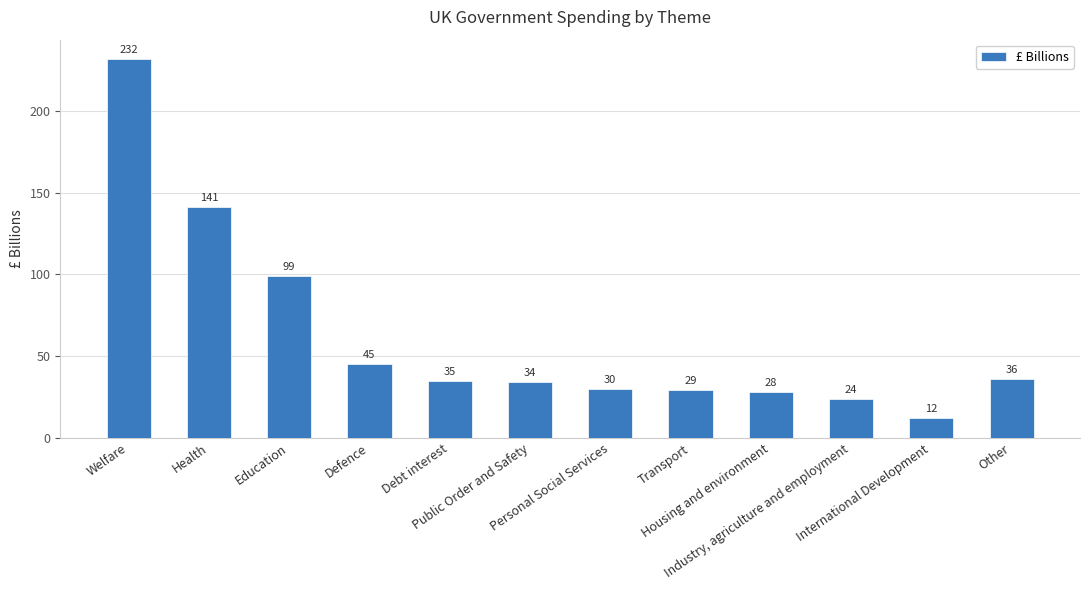

Rank the categories by value from highest to lowest.

Welfare, Health, Education, Defence, Other, Debt interest, Public Order and Safety, Personal Social Services, Transport, Housing and environment, Industry, agriculture and employment, International Development